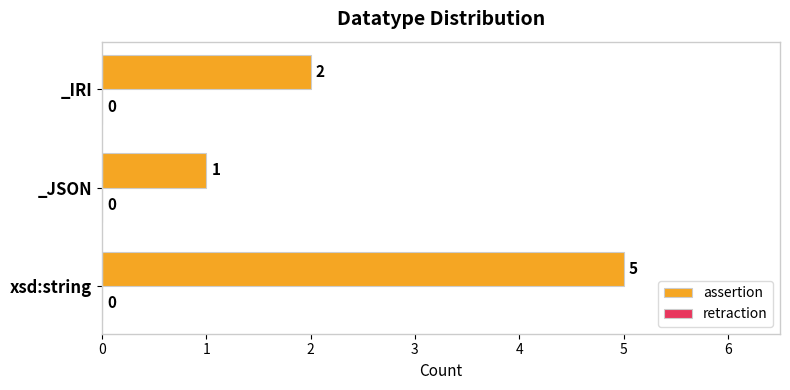

Reading bottom to top, transcribe all the data shown in this chart.

xsd:string=5	_JSON=1	_IRI=2